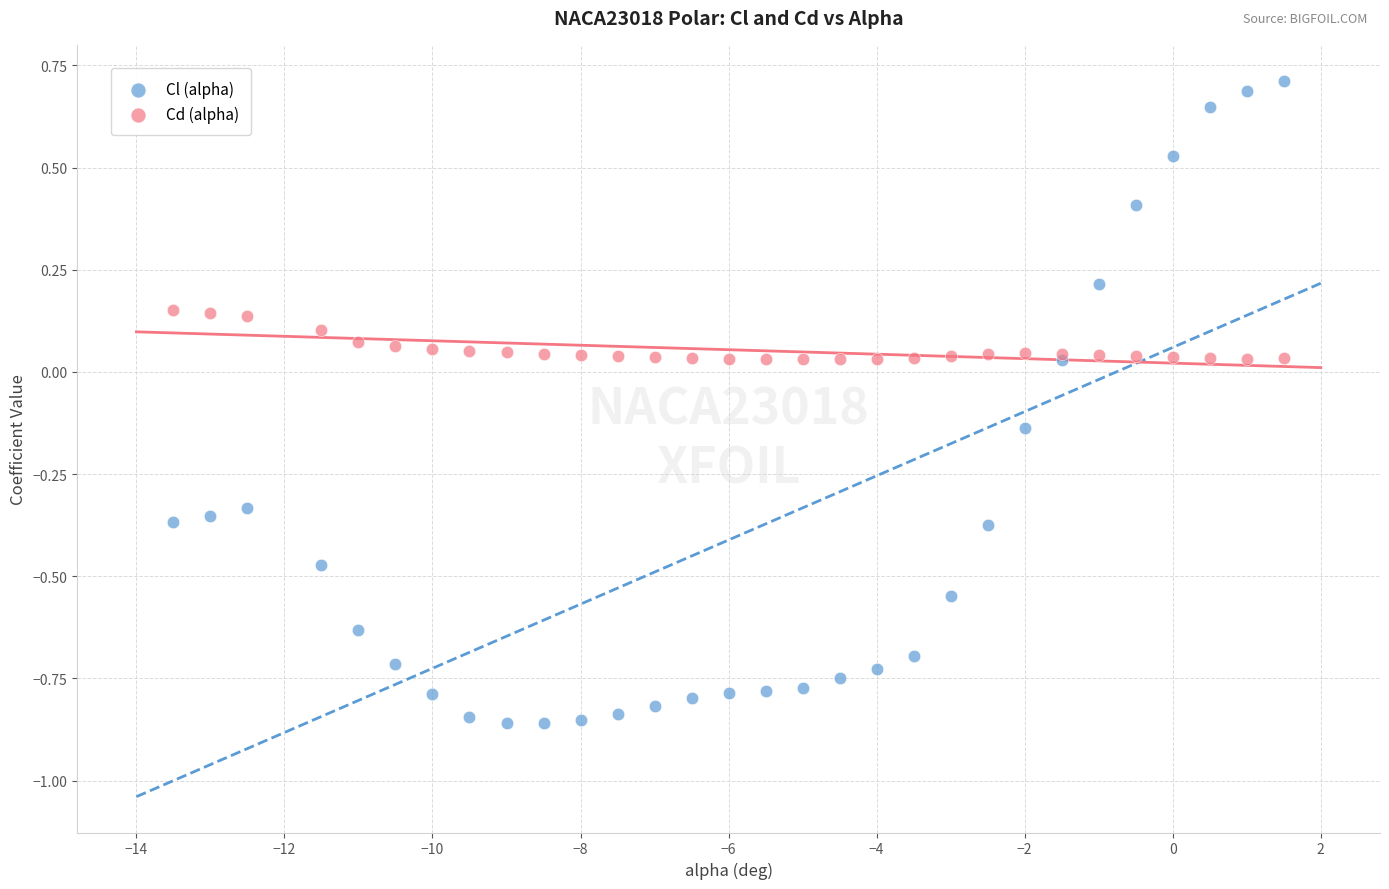

Which series contains the highest Y value?

Cl (alpha)